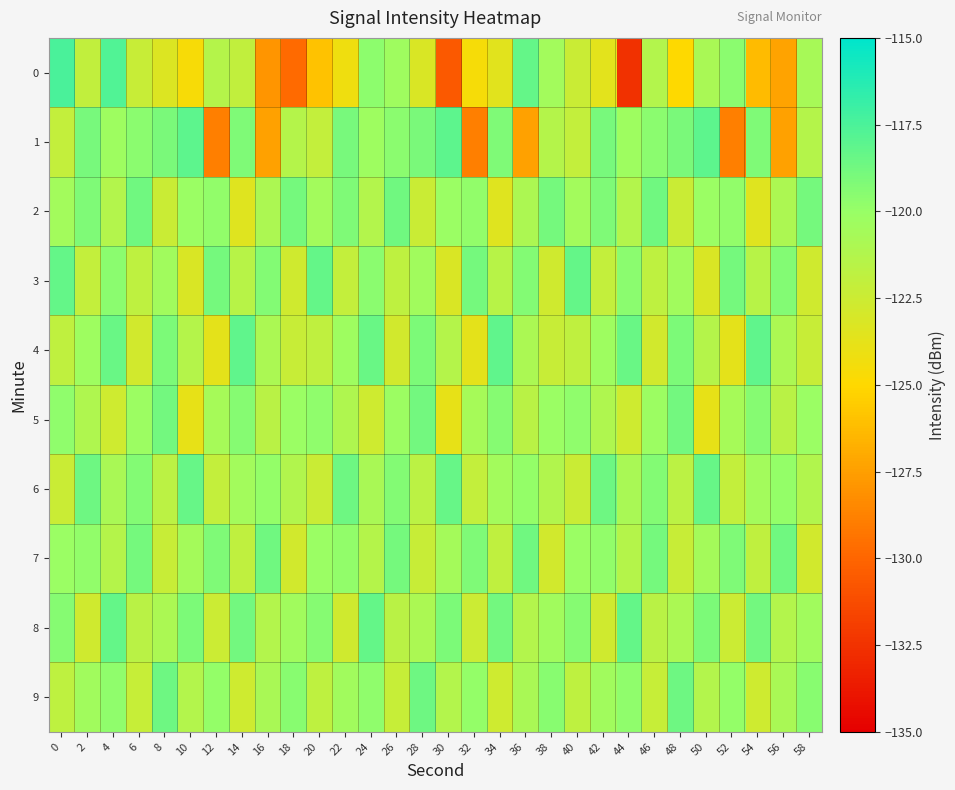

Reading left to right, extract all data points from this chart.

0: 0=-117.5	2=-122.0	4=-117.7	6=-122.3	8=-123.3	10=-124.6	12=-121.4	14=-122.0	16=-128.0	18=-129.8	20=-126.0	22=-124.2	24=-119.7	26=-120.4	28=-123.2	30=-130.6	32=-124.6	34=-123.6	36=-118.3	38=-120.5	40=-122.4	42=-123.7	44=-132.5	46=-121.3	48=-125.0	50=-120.8	52=-119.6	54=-126.3	56=-127.3	58=-120.8
1: 0=-122.1	2=-118.9	4=-120.3	6=-119.5	8=-119.0	10=-118.1	12=-128.9	14=-119.2	16=-127.4	18=-121.3	20=-122.1	22=-118.9	24=-120.3	26=-119.5	28=-119.0	30=-118.1	32=-128.9	34=-119.2	36=-127.4	38=-121.3	40=-122.1	42=-118.9	44=-120.3	46=-119.5	48=-119.0	50=-118.1	52=-128.9	54=-119.2	56=-127.4	58=-121.3
2: 0=-120.5	2=-119.2	4=-121.3	6=-118.7	8=-122.4	10=-120.1	12=-119.8	14=-123.5	16=-121.0	18=-118.9	20=-120.5	22=-119.2	24=-121.3	26=-118.7	28=-122.4	30=-120.1	32=-119.8	34=-123.5	36=-121.0	38=-118.9	40=-120.5	42=-119.2	44=-121.3	46=-118.7	48=-122.4	50=-120.1	52=-119.8	54=-123.5	56=-121.0	58=-118.9
3: 0=-118.3	2=-122.1	4=-119.6	6=-121.8	8=-120.4	10=-123.2	12=-118.9	14=-121.5	16=-119.3	18=-122.7	20=-118.3	22=-122.1	24=-119.6	26=-121.8	28=-120.4	30=-123.2	32=-118.9	34=-121.5	36=-119.3	38=-122.7	40=-118.3	42=-122.1	44=-119.6	46=-121.8	48=-120.4	50=-123.2	52=-118.9	54=-121.5	56=-119.3	58=-122.7
4: 0=-121.9	2=-120.3	4=-118.5	6=-122.8	8=-119.1	10=-121.4	12=-123.7	14=-118.2	16=-120.9	18=-122.3	20=-121.9	22=-120.3	24=-118.5	26=-122.8	28=-119.1	30=-121.4	32=-123.7	34=-118.2	36=-120.9	38=-122.3	40=-121.9	42=-120.3	44=-118.5	46=-122.8	48=-119.1	50=-121.4	52=-123.7	54=-118.2	56=-120.9	58=-122.3
5: 0=-119.7	2=-121.1	4=-122.6	6=-120.2	8=-118.8	10=-123.9	12=-120.7	14=-119.4	16=-121.6	18=-120.1	20=-119.7	22=-121.1	24=-122.6	26=-120.2	28=-118.8	30=-123.9	32=-120.7	34=-119.4	36=-121.6	38=-120.1	40=-119.7	42=-121.1	44=-122.6	46=-120.2	48=-118.8	50=-123.9	52=-120.7	54=-119.4	56=-121.6	58=-120.1
6: 0=-122.4	2=-118.6	4=-120.8	6=-119.3	8=-121.7	10=-118.4	12=-122.1	14=-120.5	16=-119.9	18=-121.2	20=-122.4	22=-118.6	24=-120.8	26=-119.3	28=-121.7	30=-118.4	32=-122.1	34=-120.5	36=-119.9	38=-121.2	40=-122.4	42=-118.6	44=-120.8	46=-119.3	48=-121.7	50=-118.4	52=-122.1	54=-120.5	56=-119.9	58=-121.2
7: 0=-120.1	2=-119.8	4=-121.4	6=-118.9	8=-122.3	10=-120.6	12=-119.2	14=-121.9	16=-118.7	18=-122.8	20=-120.1	22=-119.8	24=-121.4	26=-118.9	28=-122.3	30=-120.6	32=-119.2	34=-121.9	36=-118.7	38=-122.8	40=-120.1	42=-119.8	44=-121.4	46=-118.9	48=-122.3	50=-120.6	52=-119.2	54=-121.9	56=-118.7	58=-122.8
8: 0=-119.4	2=-122.7	4=-118.3	6=-121.6	8=-120.9	10=-119.1	12=-122.5	14=-118.8	16=-121.3	18=-120.4	20=-119.4	22=-122.7	24=-118.3	26=-121.6	28=-120.9	30=-119.1	32=-122.5	34=-118.8	36=-121.3	38=-120.4	40=-119.4	42=-122.7	44=-118.3	46=-121.6	48=-120.9	50=-119.1	52=-122.5	54=-118.8	56=-121.3	58=-120.4
9: 0=-121.8	2=-120.4	4=-119.7	6=-122.2	8=-118.6	10=-121.3	12=-119.9	14=-122.6	16=-120.8	18=-119.5	20=-121.8	22=-120.4	24=-119.7	26=-122.2	28=-118.6	30=-121.3	32=-119.9	34=-122.6	36=-120.8	38=-119.5	40=-121.8	42=-120.4	44=-119.7	46=-122.2	48=-118.6	50=-121.3	52=-119.9	54=-122.6	56=-120.8	58=-119.5